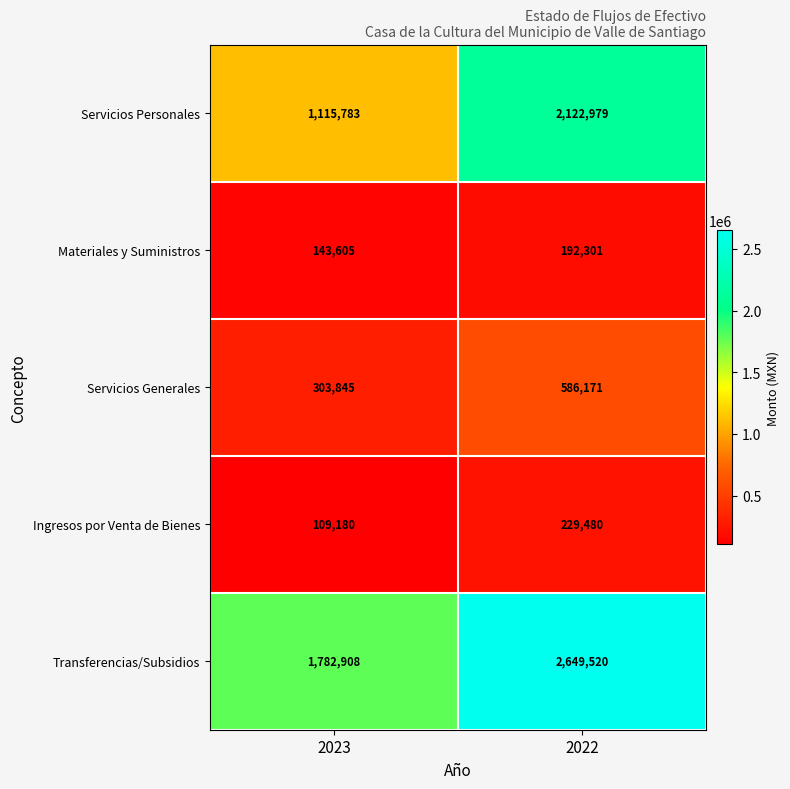

At which label does Servicios Personales reach its minimum?

2023